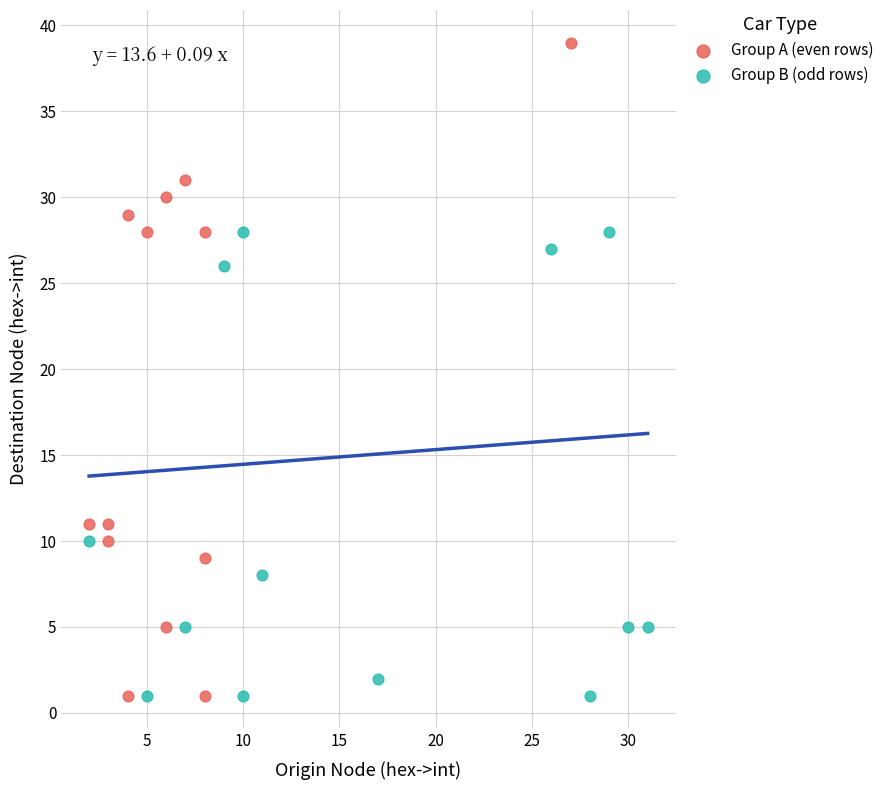

Which series reaches the maximum Y coordinate?

Group A (even rows)